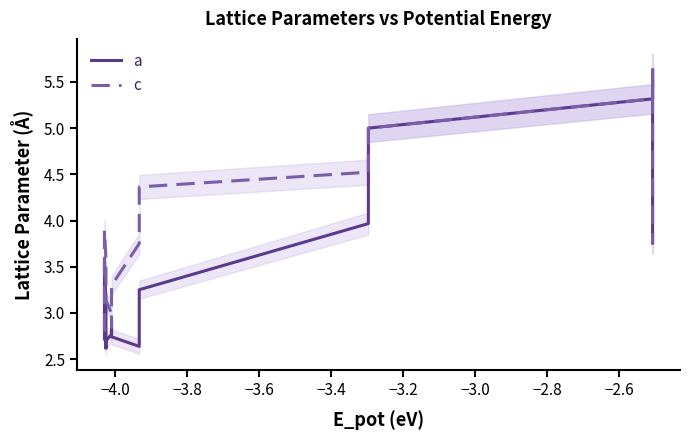

True or false: a and c intersect in this chart.

False